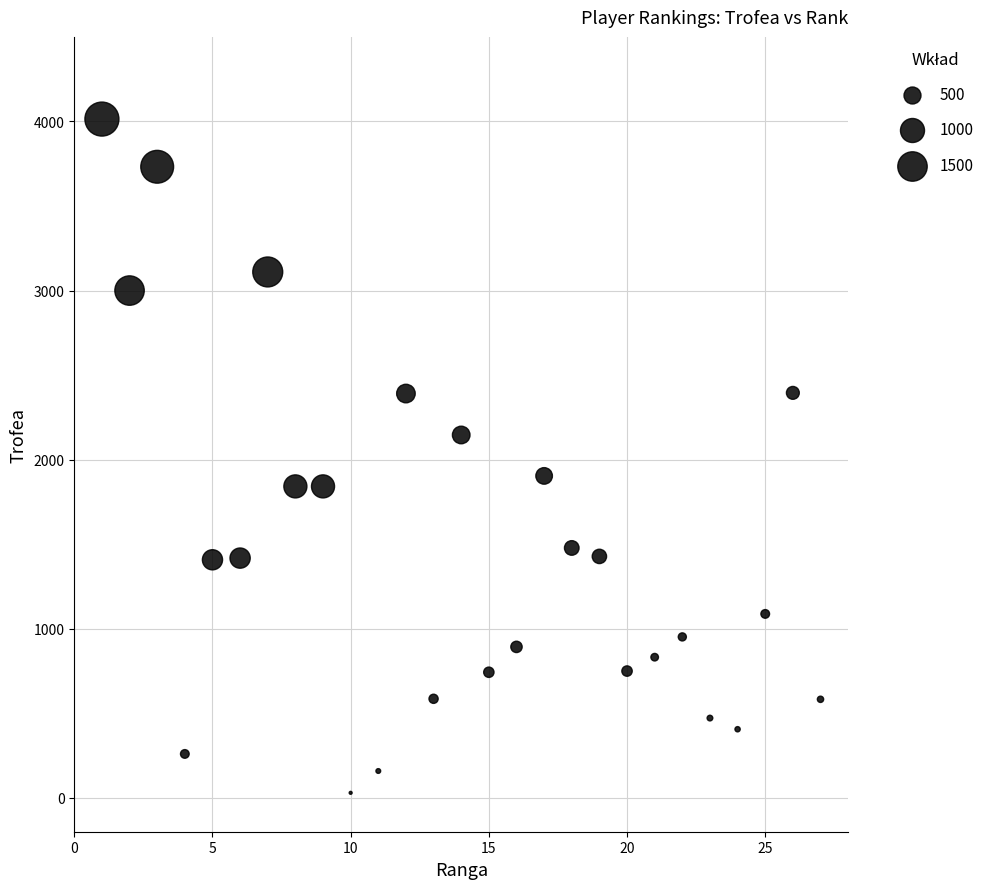

What is the range of Y values (max minus min)?

3984